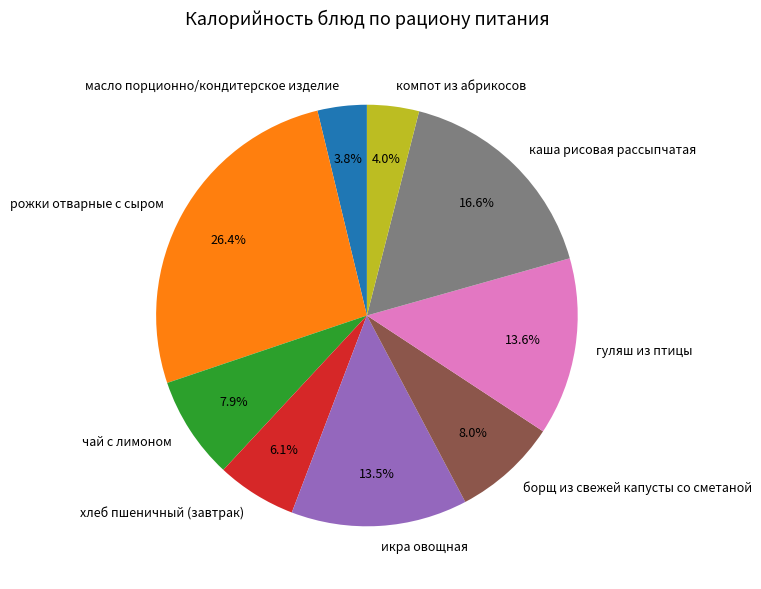

To the nearest percent, what is the combined percentage of борщ из свежей капусты со сметаной and рожки отварные с сыром?

34%